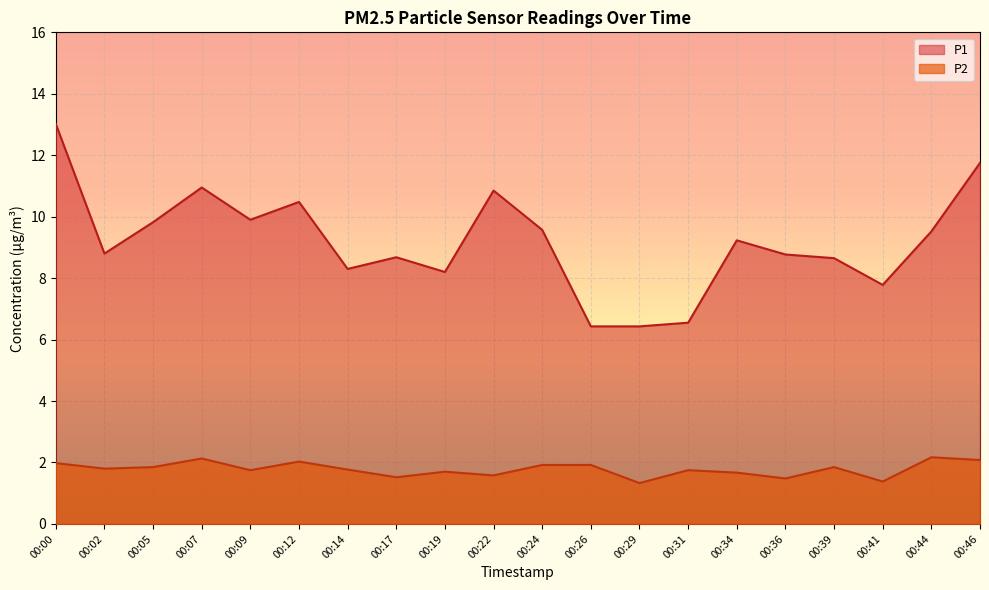

At which label is P1 closest to 9?

00:02